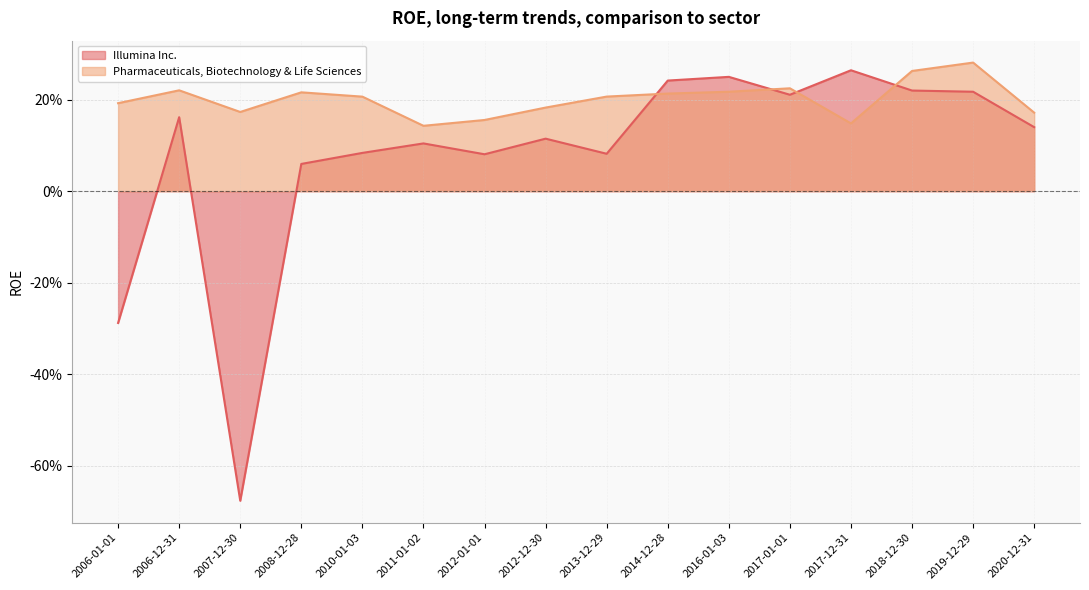

In Pharmaceuticals, Biotechnology & Life Sciences, how many points are lower than both neighbors (excluding endpoints)?

3